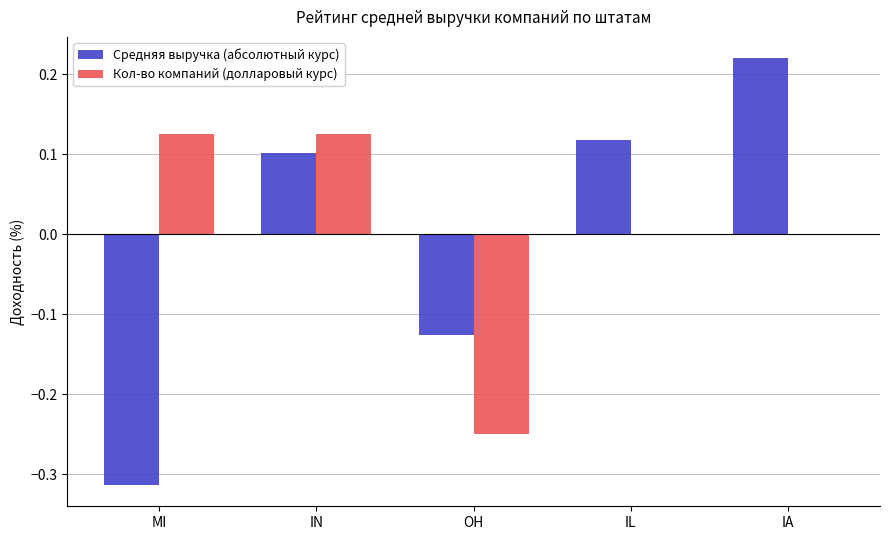

Is it true that Кол-во компаний (долларовый курс) equals 0.0 at IL?

True